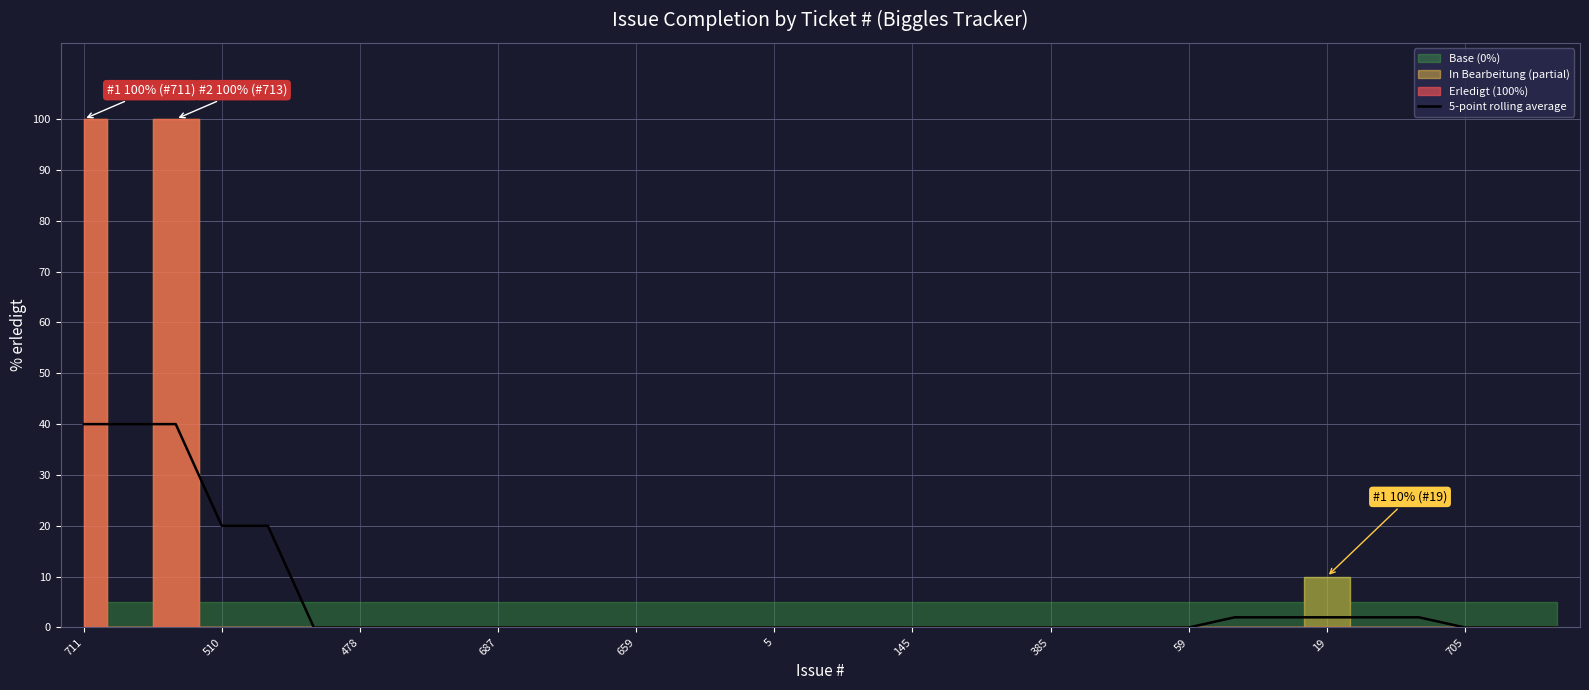

The value of 5-point rolling average at 385 is 0. True or false?

True